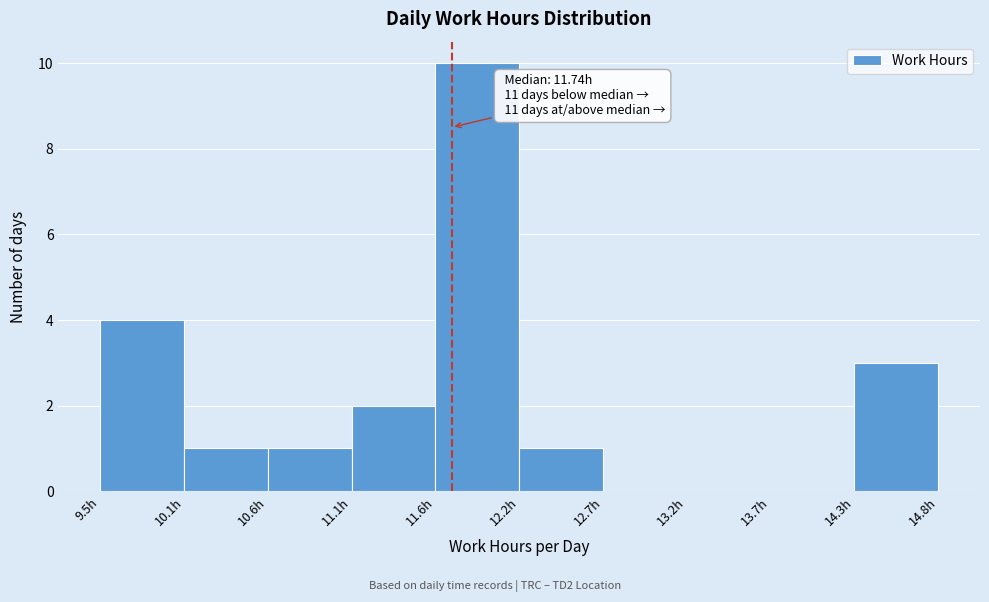

Which range on the x-axis has the tallest bar?

11.6 to 12.2